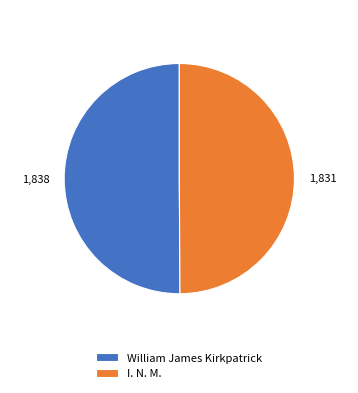

True or false: William James Kirkpatrick accounts for 60% of the total.

False